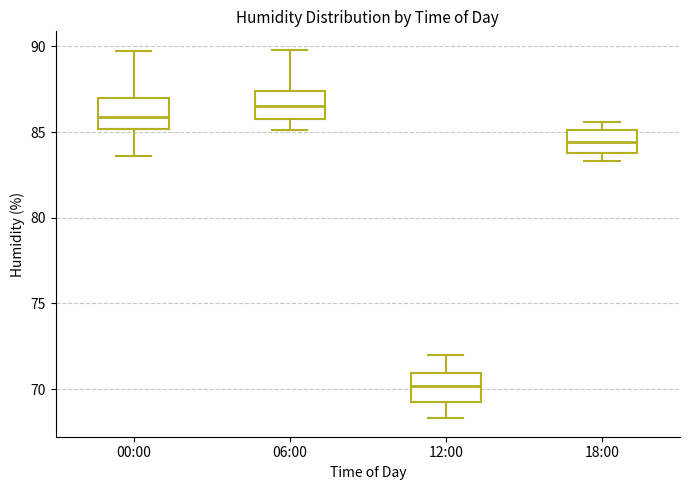

Reading left to right, transcribe this box plot: for each box, give where its median line is, the range the box spans, and where its two whiskers end, as read against the y-axis. The values are not printed on the chart, so give them approximately, as read against the axis.

00:00: median 86.0, box 85.0 to 87.0, whiskers 83.5 to 89.5
06:00: median 86.5, box 86.0 to 87.5, whiskers 85.0 to 90.0
12:00: median 70.0, box 69.5 to 71.0, whiskers 68.5 to 72.0
18:00: median 84.5, box 84.0 to 85.0, whiskers 83.5 to 85.5